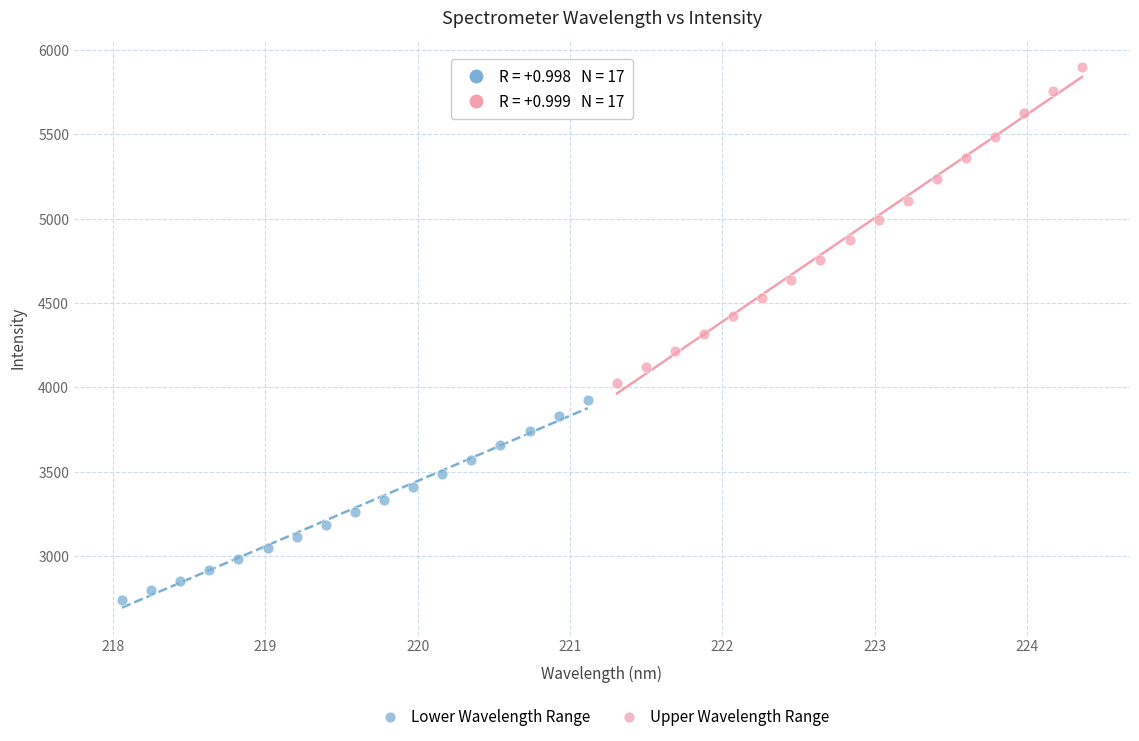

Which series contains the lowest Y value?

Lower Wavelength Range